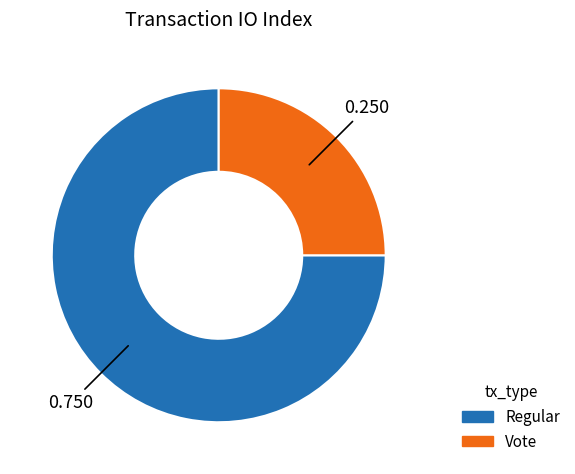

Is there a majority slice in this chart?

Yes